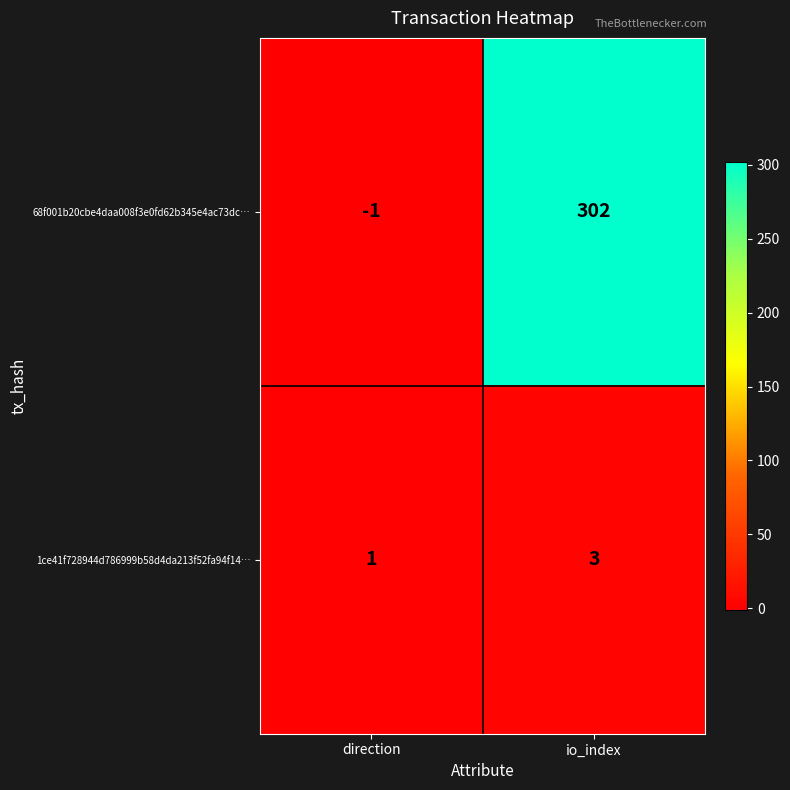

Which category has the highest value in the 68f001b20cbe4daa008f3e0fd62b345e4ac73dc… series?

io_index